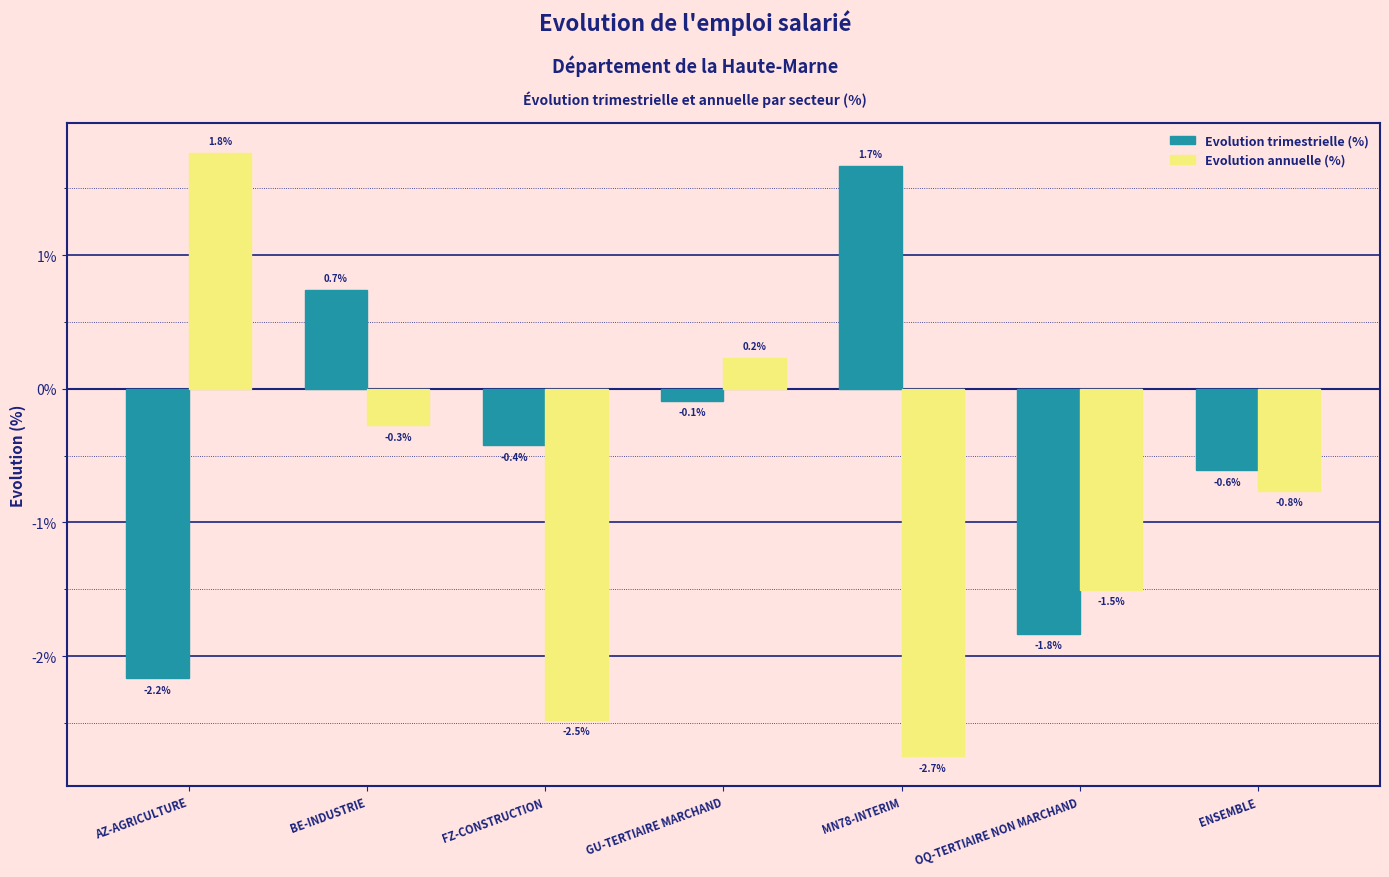

What position from the right is MN78-INTERIM?

3